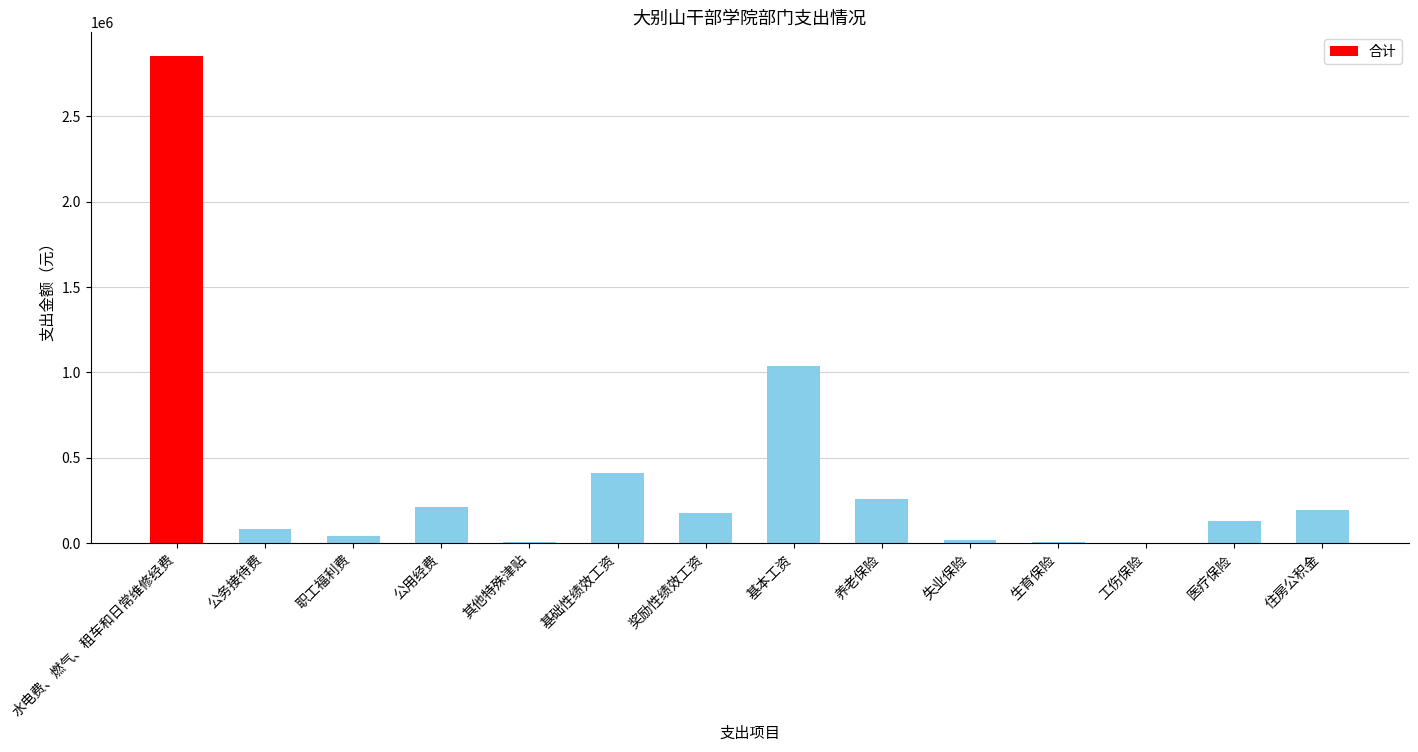

What is the sum of all values?

5412896